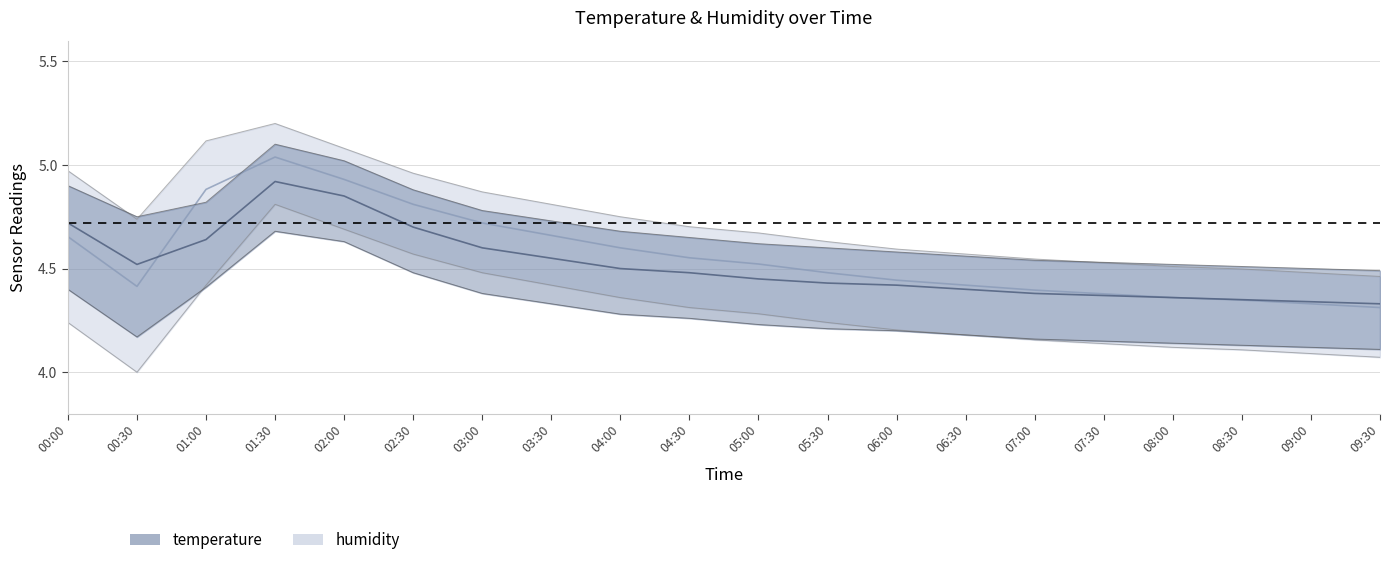

True or false: temp_lower and hum_upper cross at least once.

False